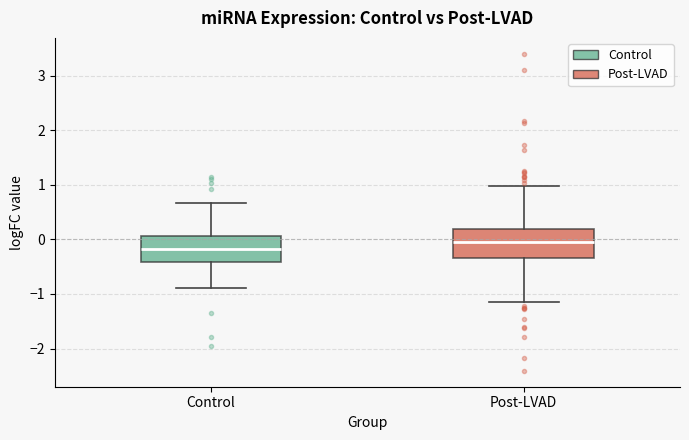

Reading left to right, read every box against the y-axis: the position of its median line, the range the box covers, and the ends of its whiskers. The values are not printed on the chart, so give them approximately, as read against the axis.

Control: median -0.2, box -0.4 to 0.1, whiskers -0.9 to 0.7
Post-LVAD: median -0.1, box -0.3 to 0.2, whiskers -1.1 to 1.0